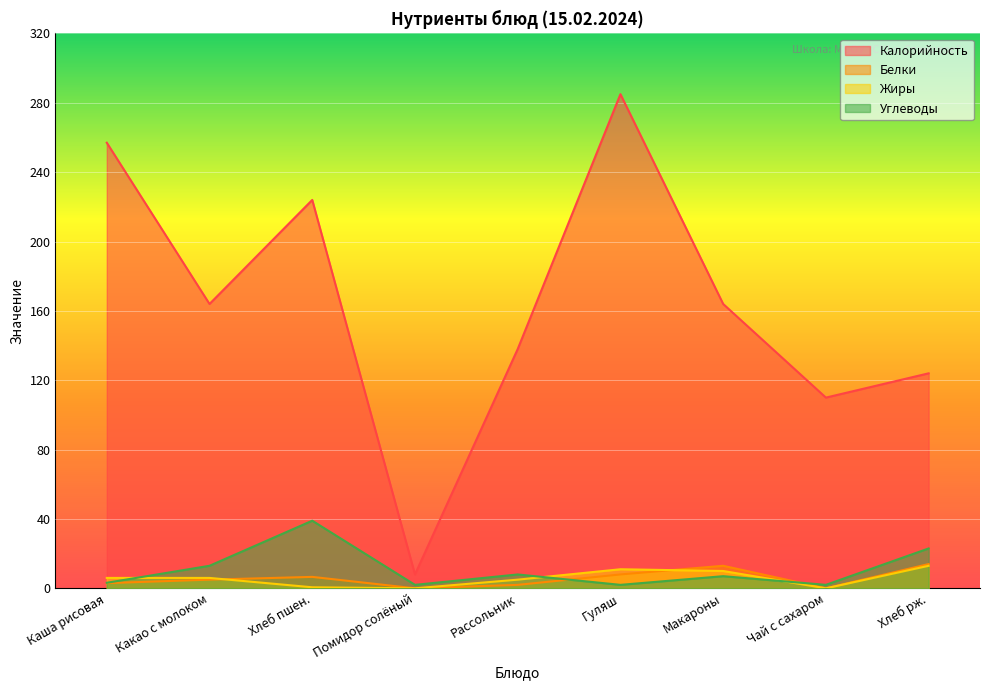

True or false: Калорийность and Белки cross at least once.

False